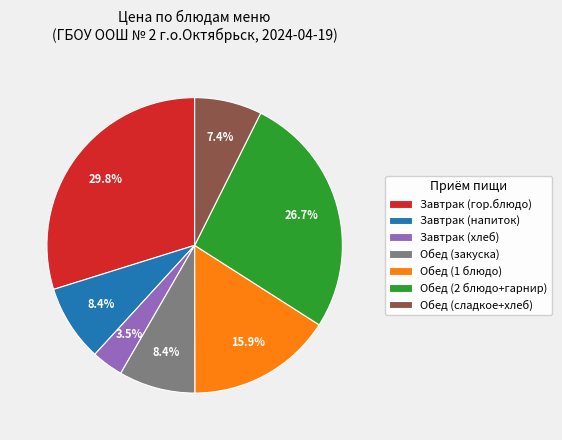

Which slice is the smallest?

Завтрак (хлеб)